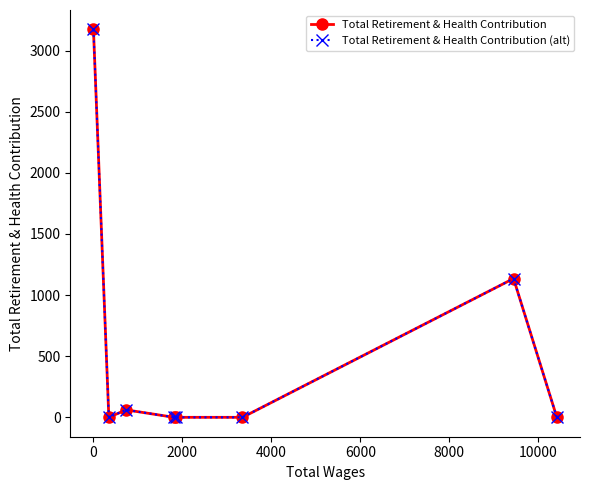

What is the average value of the Total Retirement & Health Contribution (alt) series?

546